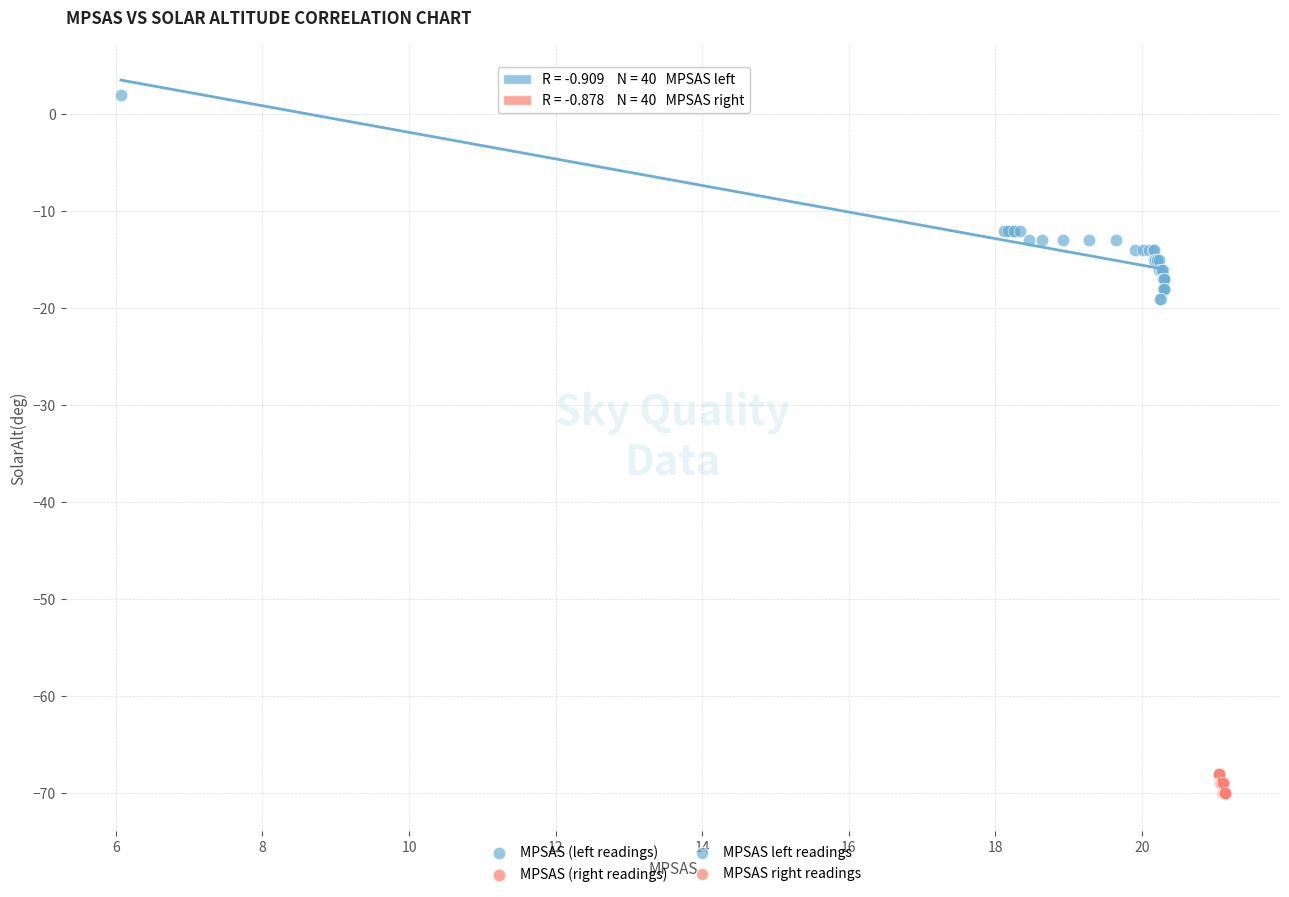

Which series contains the highest Y value?

MPSAS (left readings)